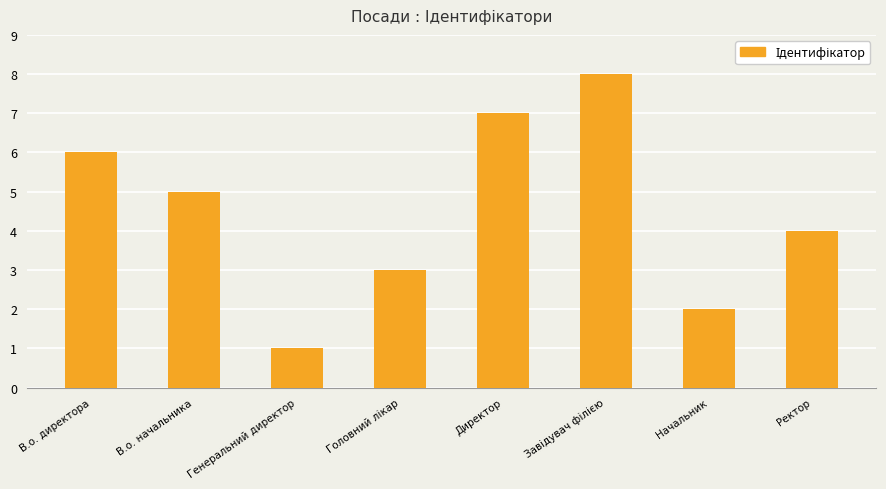

Reading right to left, transcribe all the data shown in this chart.

4	2	8	7	3	1	5	6